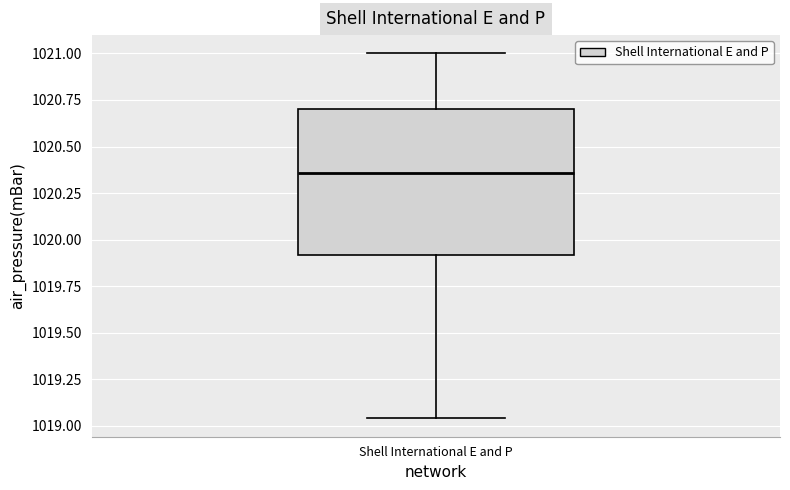

Transcribe this box plot: give where the median line is, the range the box spans, and where the two whiskers end, as read against the y-axis. The values are not printed on the chart, so give them approximately, as read against the axis.

median 1020.35, box 1019.90 to 1020.70, whiskers 1019.05 to 1021.00